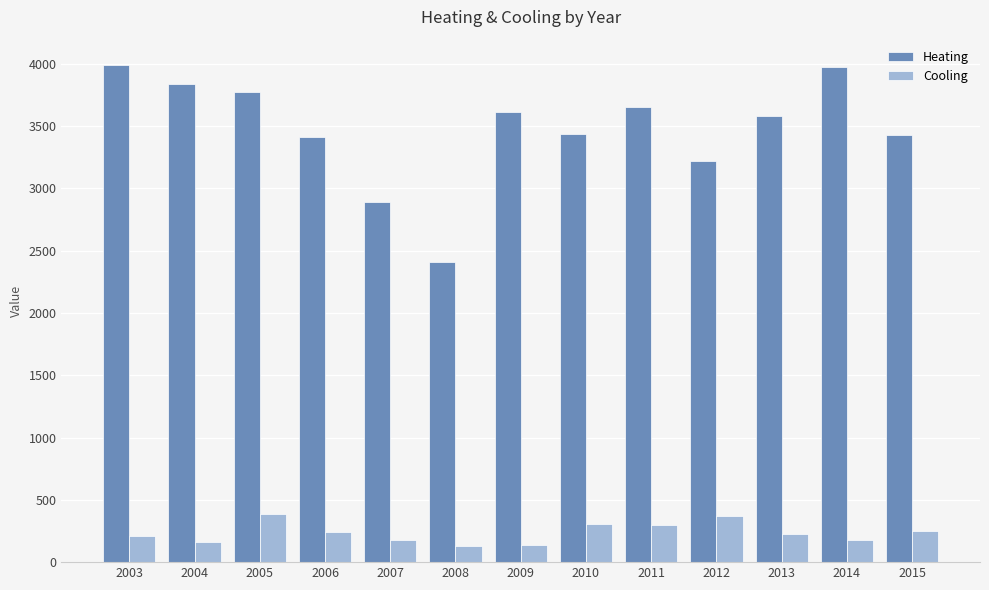

What is the average value of the Cooling series?

236.4